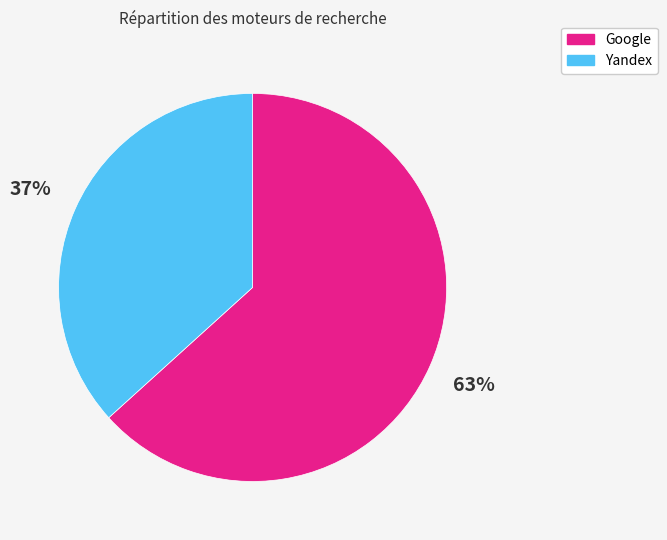

Is there any slice that represents more than half of the pie?

Yes